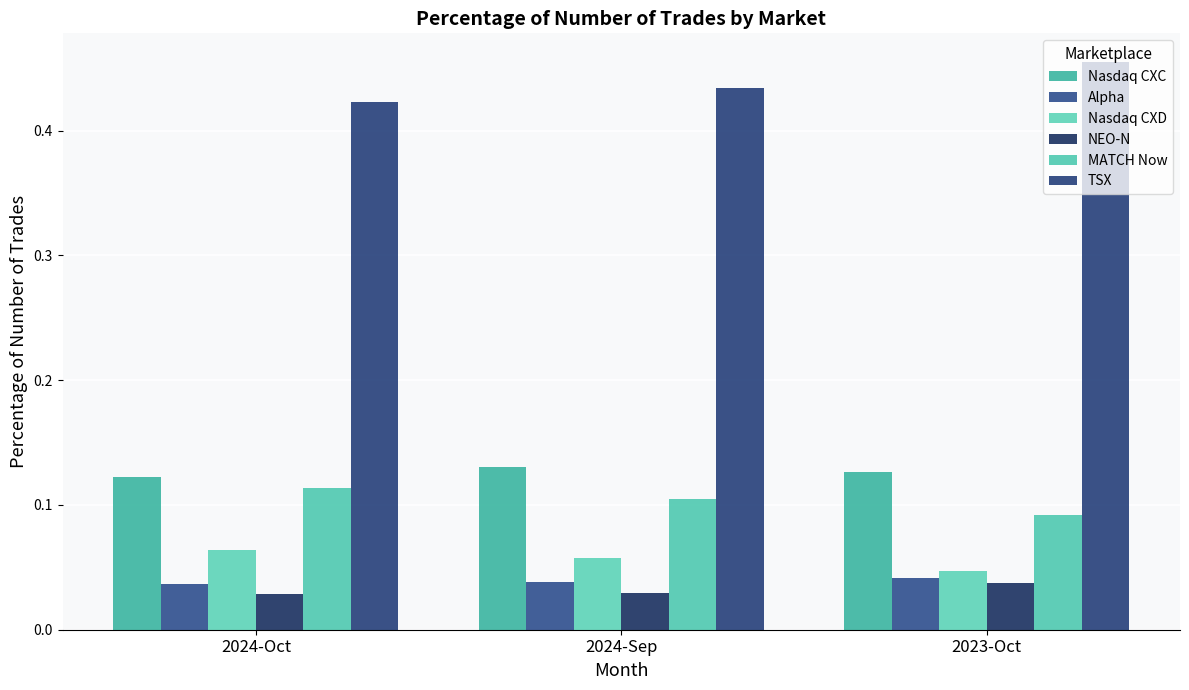

True or false: MATCH Now has a value of 0.0 at 2023-Oct.

False